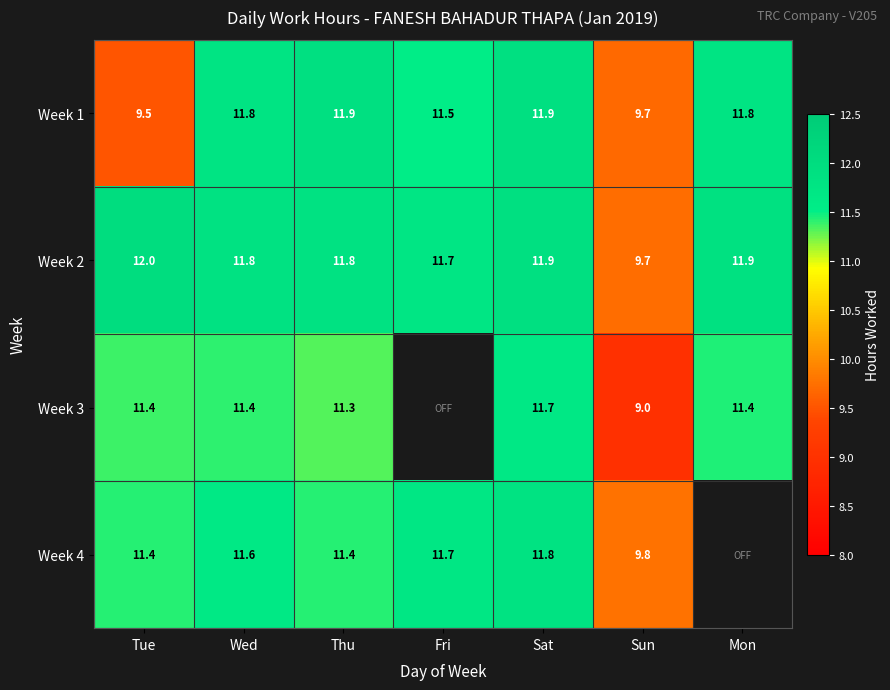

At Thu, list the series in order from smallest to largest.

Week 3, Week 4, Week 2, Week 1